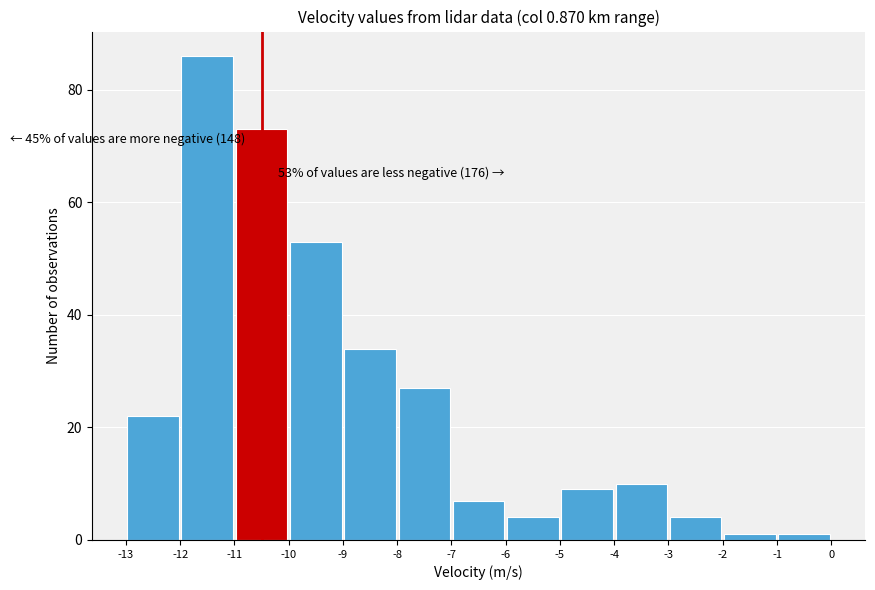

Over which range of the x-axis is the bar tallest?

-12 to -11